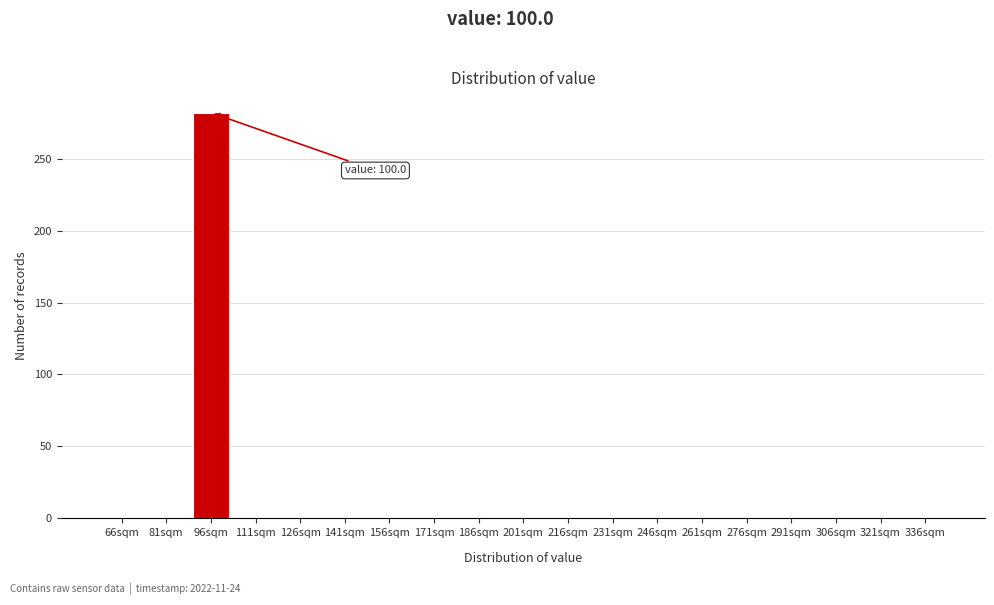

Reading left to right, transcribe all the data shown in this chart.

66sqm=0	81sqm=0	96sqm=282	111sqm=0	126sqm=0	141sqm=0	156sqm=0	171sqm=0	186sqm=0	201sqm=0	216sqm=0	231sqm=0	246sqm=0	261sqm=0	276sqm=0	291sqm=0	306sqm=0	321sqm=0	336sqm=0